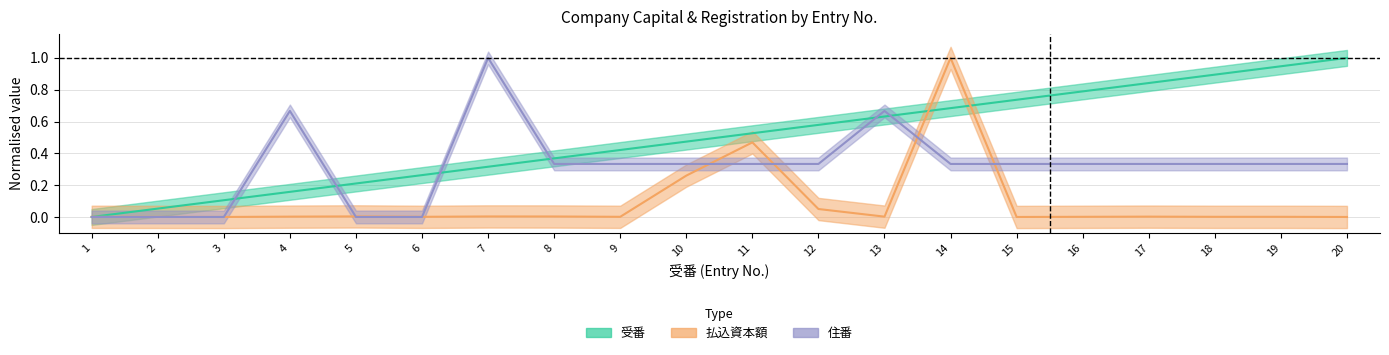

What is the difference between the maximum and second lowest values in the 受番 series?

0.9